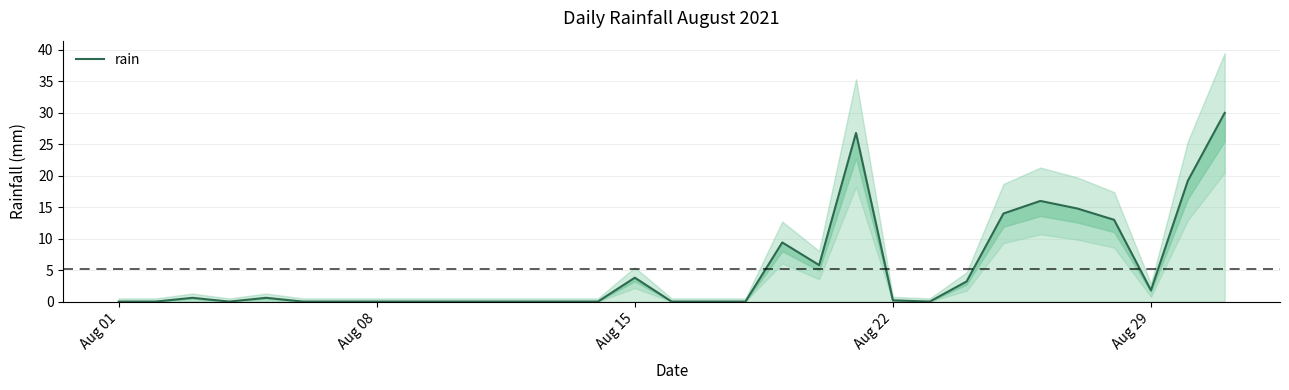

Is this an area chart (filled region under the line)?

No